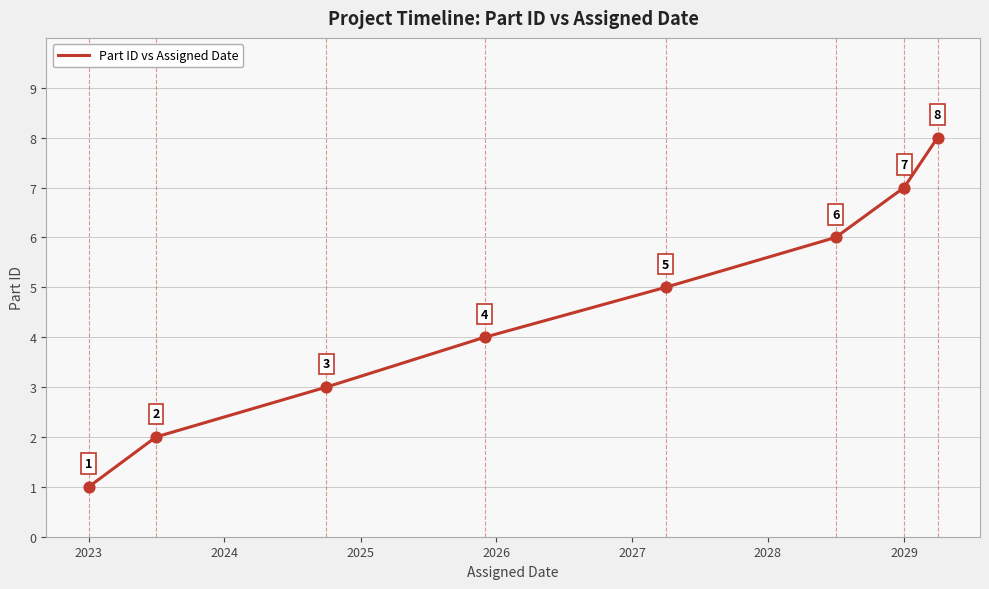

Count the values in the range 3 to 7.

5